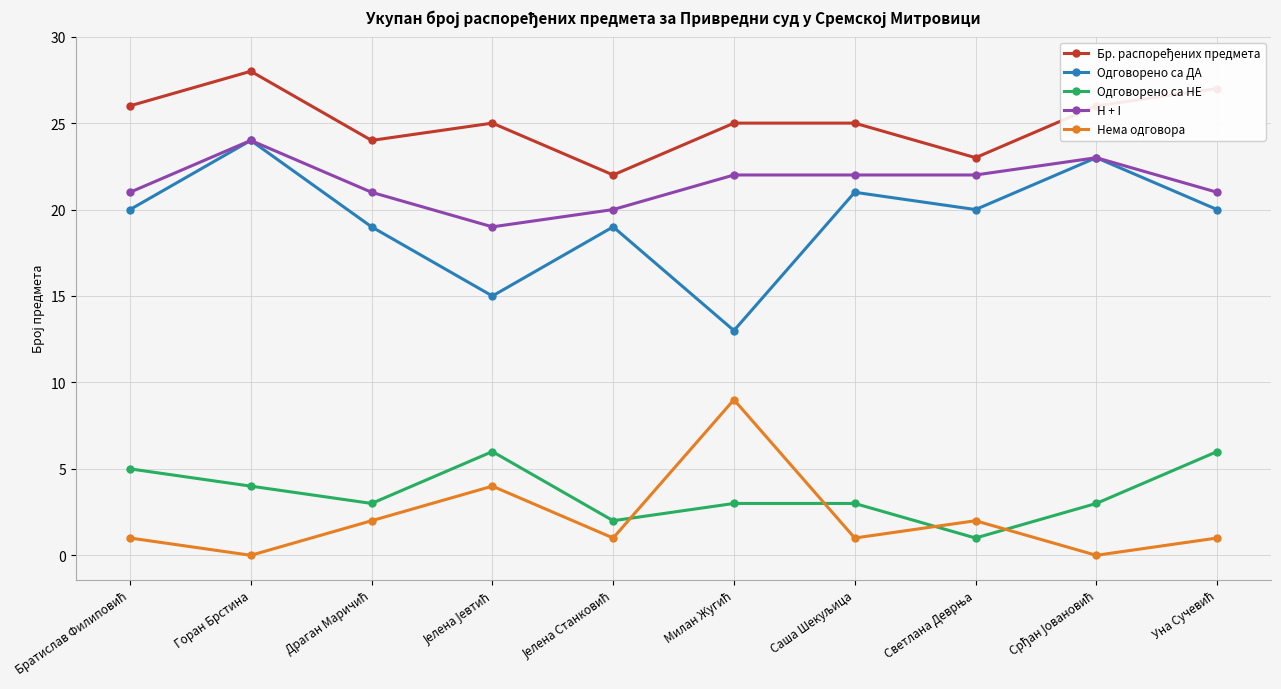

Which series has the widest spread of values?

Одговорено са ДА